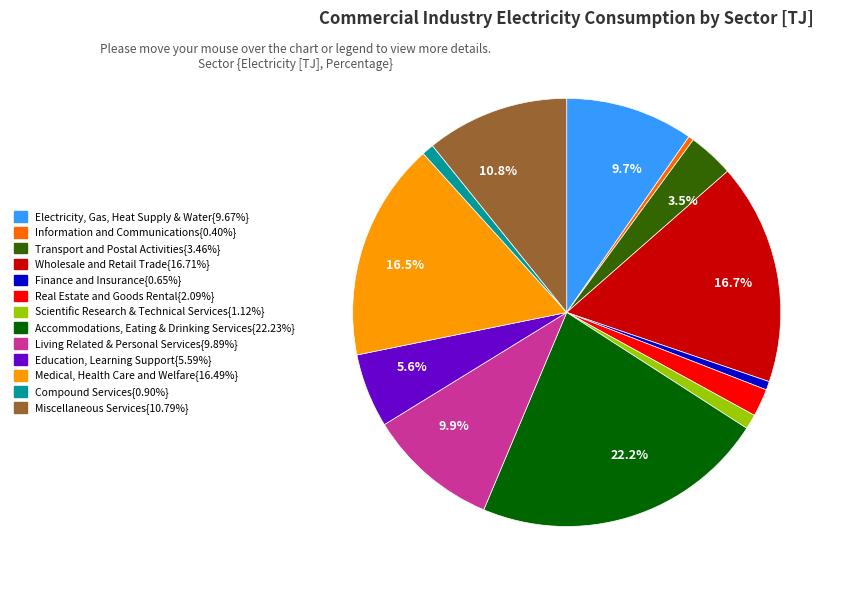

How many slices are in this pie chart?

13